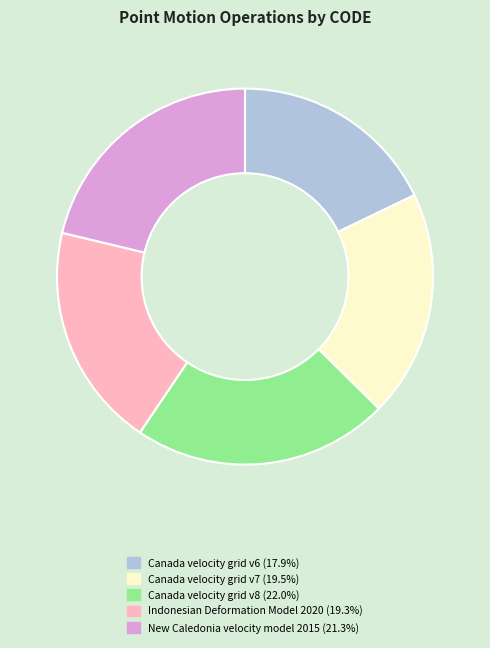

Is the sum of Canada velocity grid v7 and Indonesian Deformation Model 2020 greater than half?

No